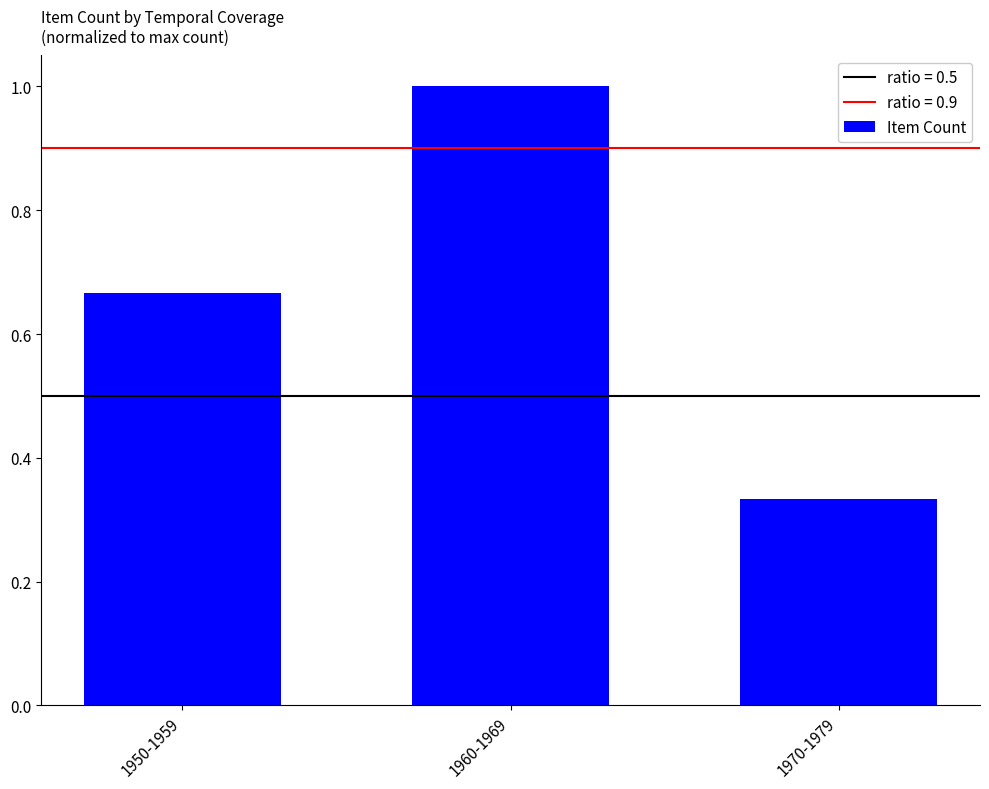

At which label is the value closest to 0?

1970-1979